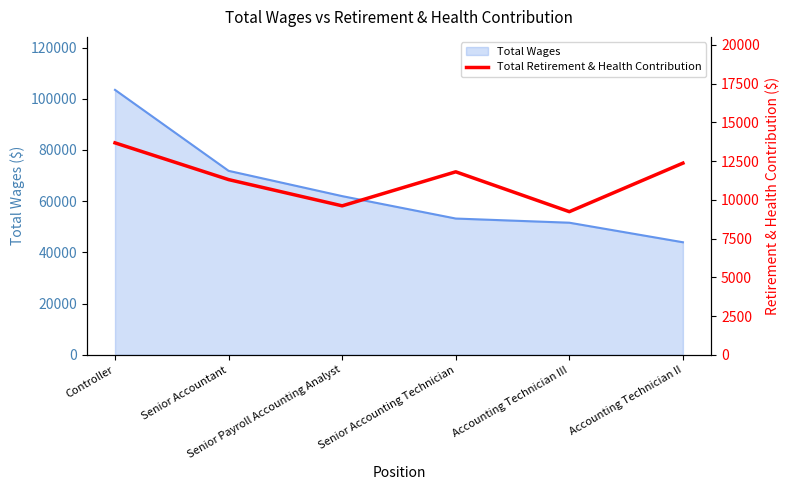

What is the label of the 5th point from the left?

Accounting Technician III